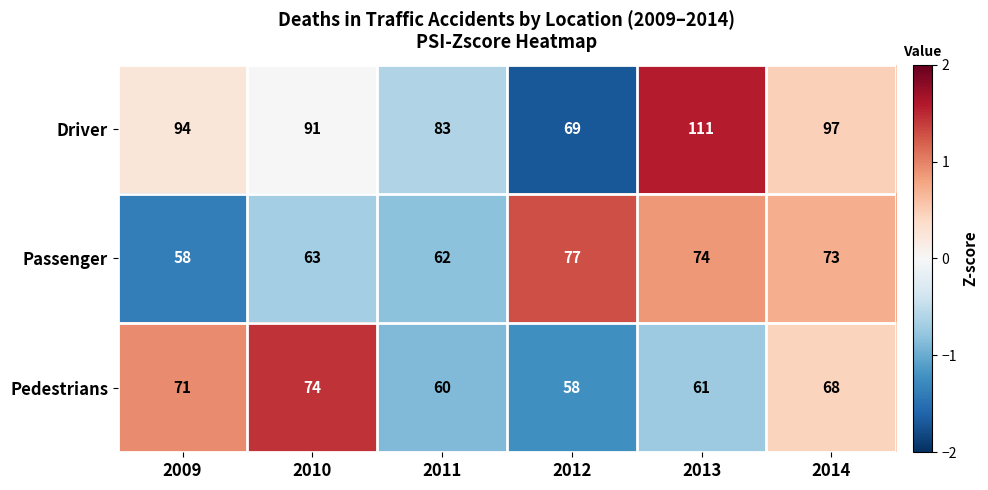

Reading right to left, transcribe all the data shown in this chart.

Driver: 97	111	69	83	91	94
Passenger: 73	74	77	62	63	58
Pedestrians: 68	61	58	60	74	71